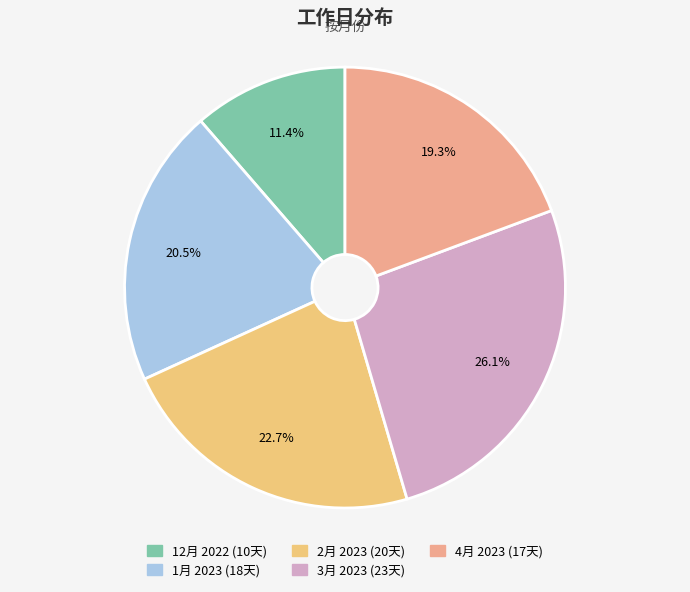

What portion of the pie excludes 4月 2023?

80.7%